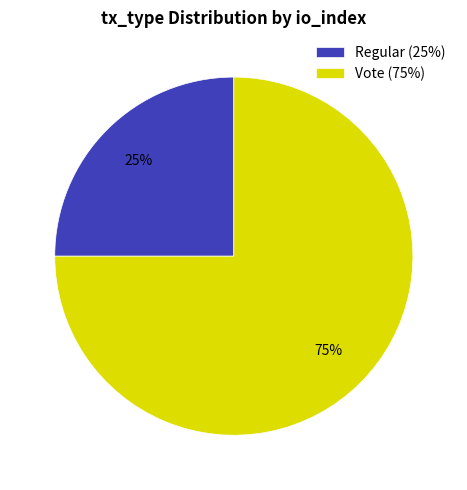

Do Regular (25%) and Vote (75%) together represent more than half of the pie?

Yes